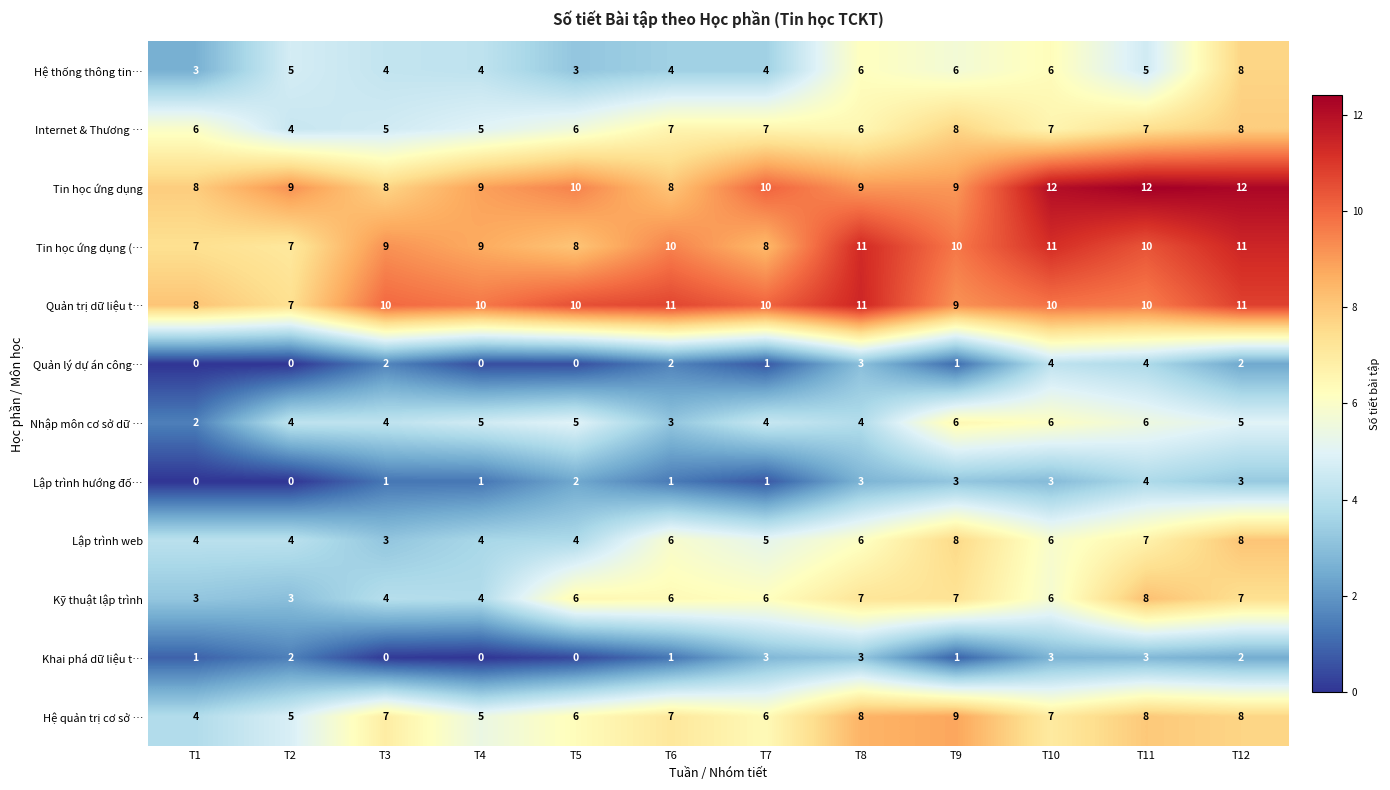

Count the number of categories in the chart.

12